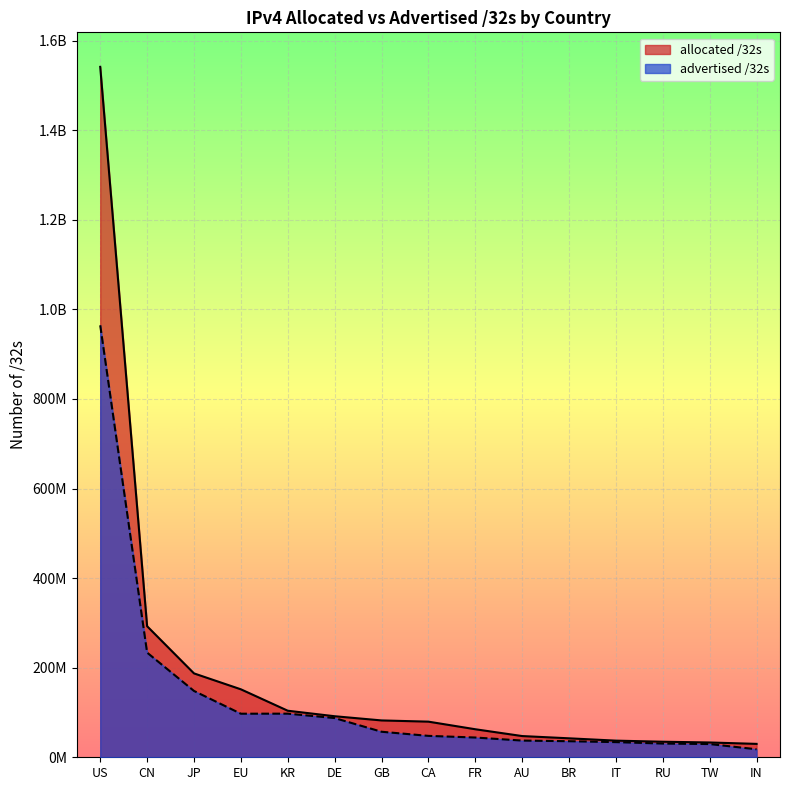

True or false: advertised /32s and allocated /32s intersect in this chart.

False